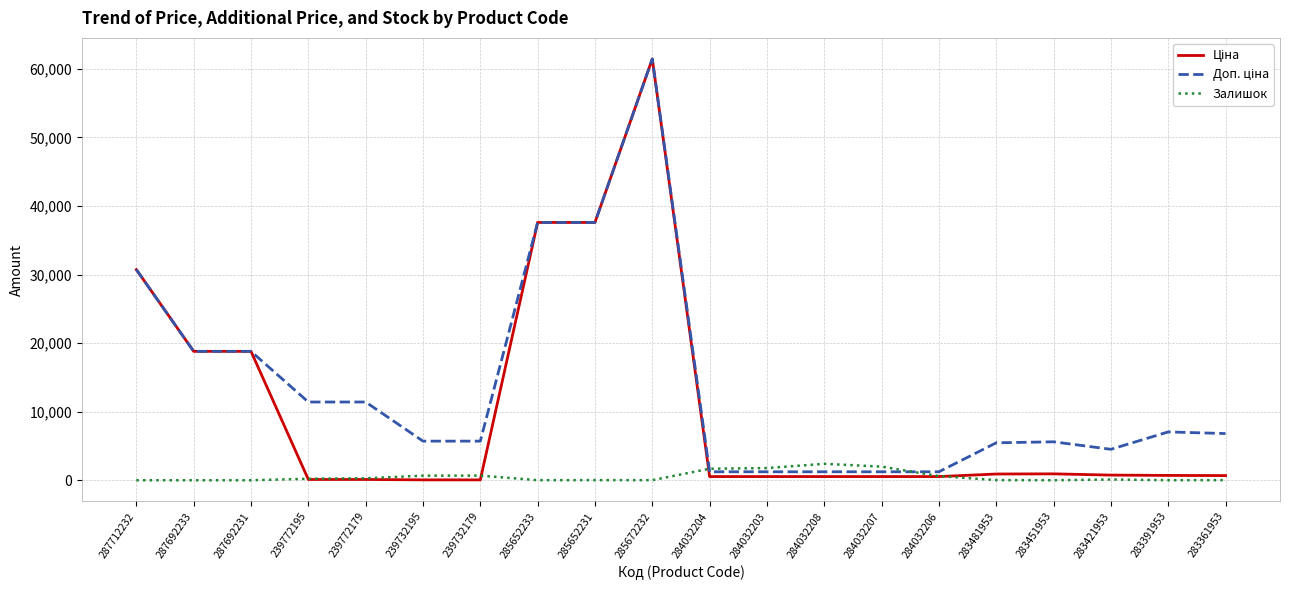

What is the difference between the highest and lowest values at 287692231?

18796.8